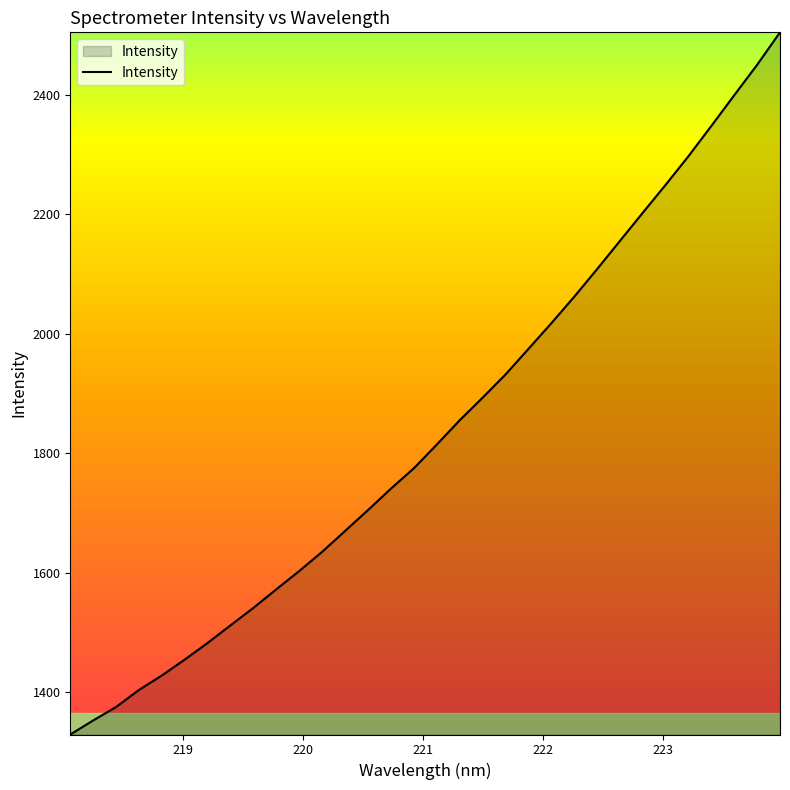

What is the maximum value shown in the chart?

2504.9